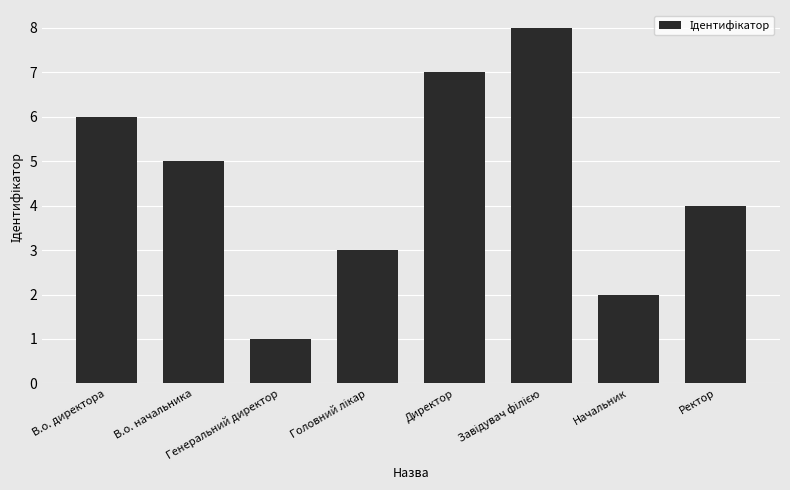

Does the chart contain stacked bars?

No